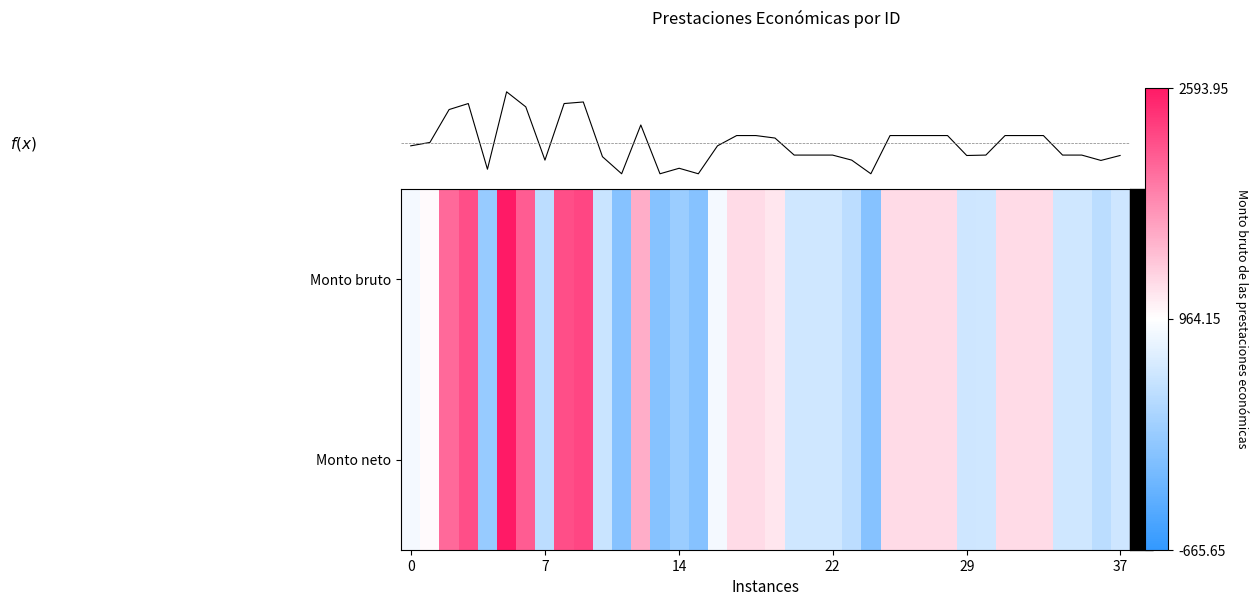

What value does the f(x) series have at 0?

-79.7